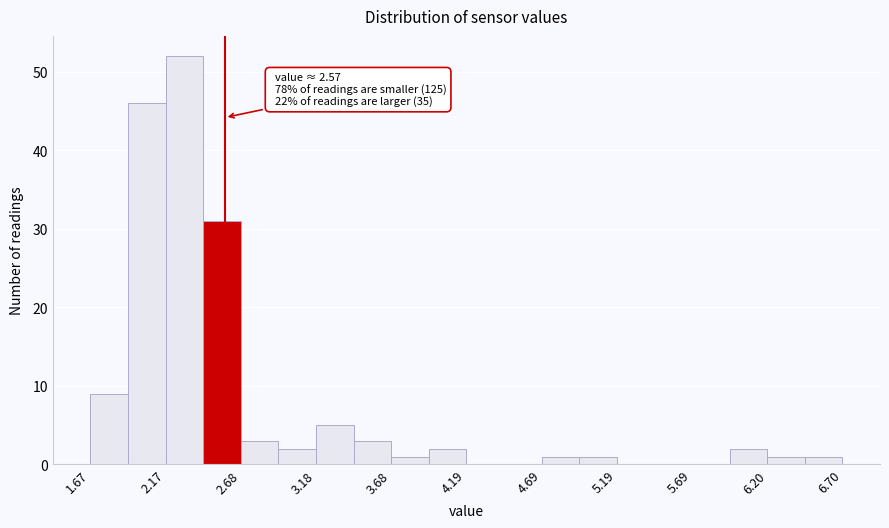

Read against the x-axis, roughly where is the centre of the tallest bar?

2.3